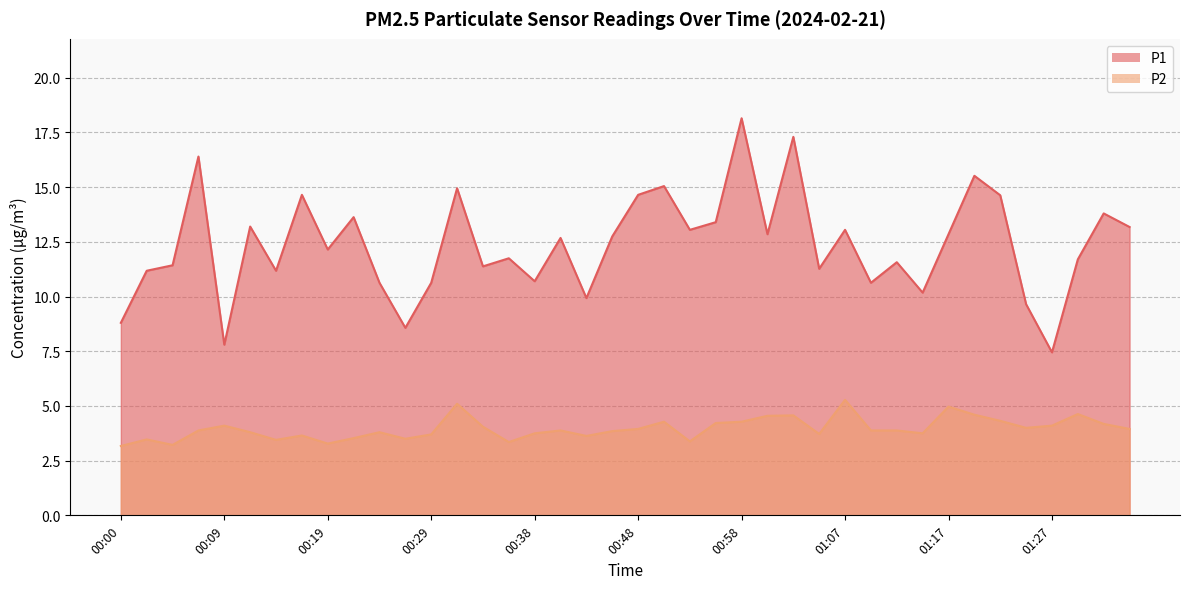

In P2, how many points are higher than both neighbors (excluding endpoints)?

11